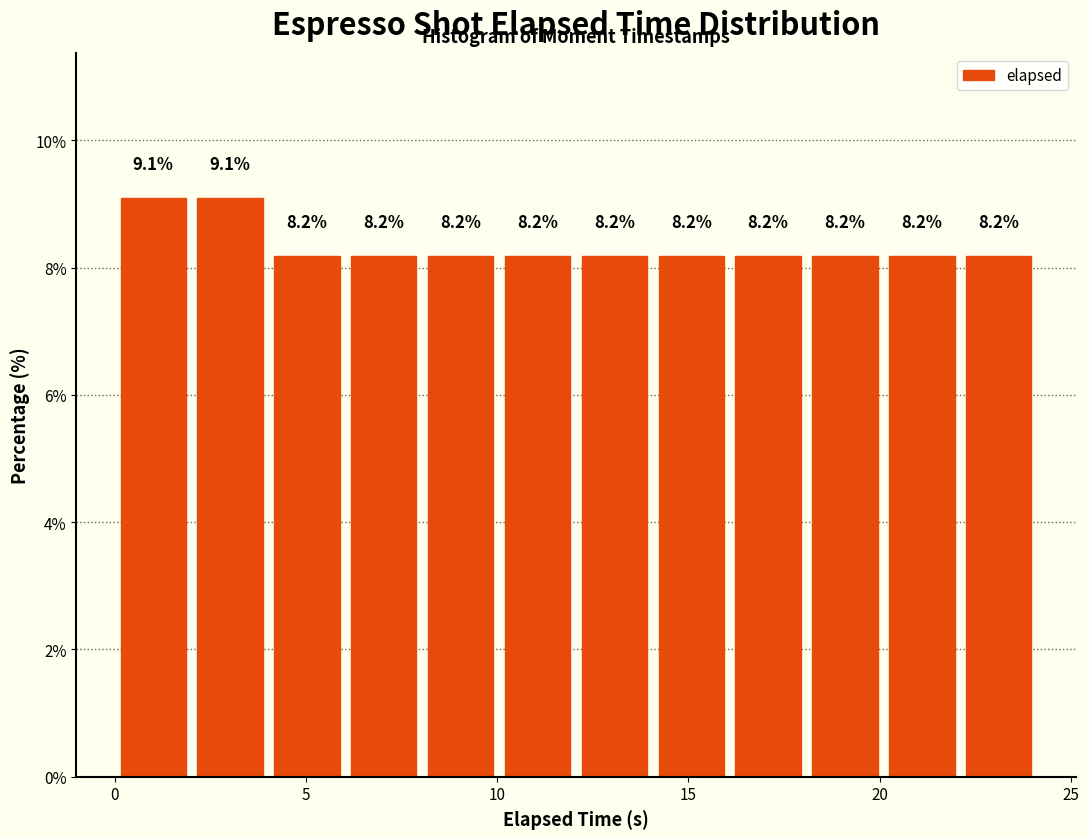

What is the height of the bar covering 10 to 12 on the x-axis? The bar edges are not printed on the chart, so give them approximately, as read against the axis.

8.2